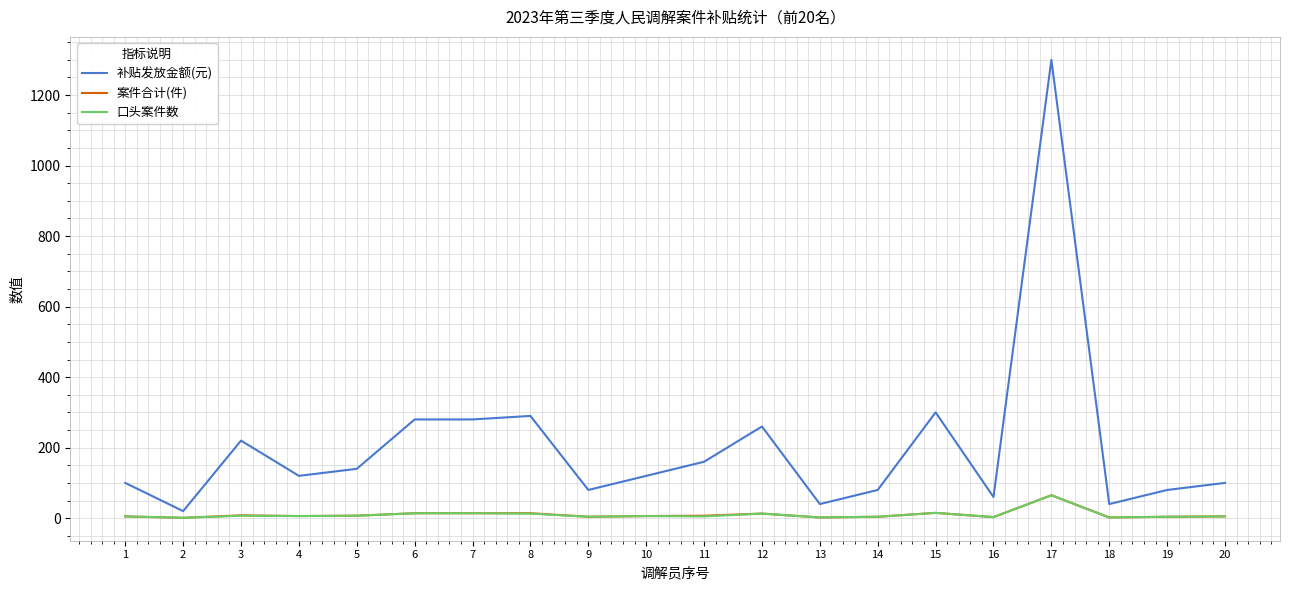

Which series changed the most between 12 and 18?

补贴发放金额(元)